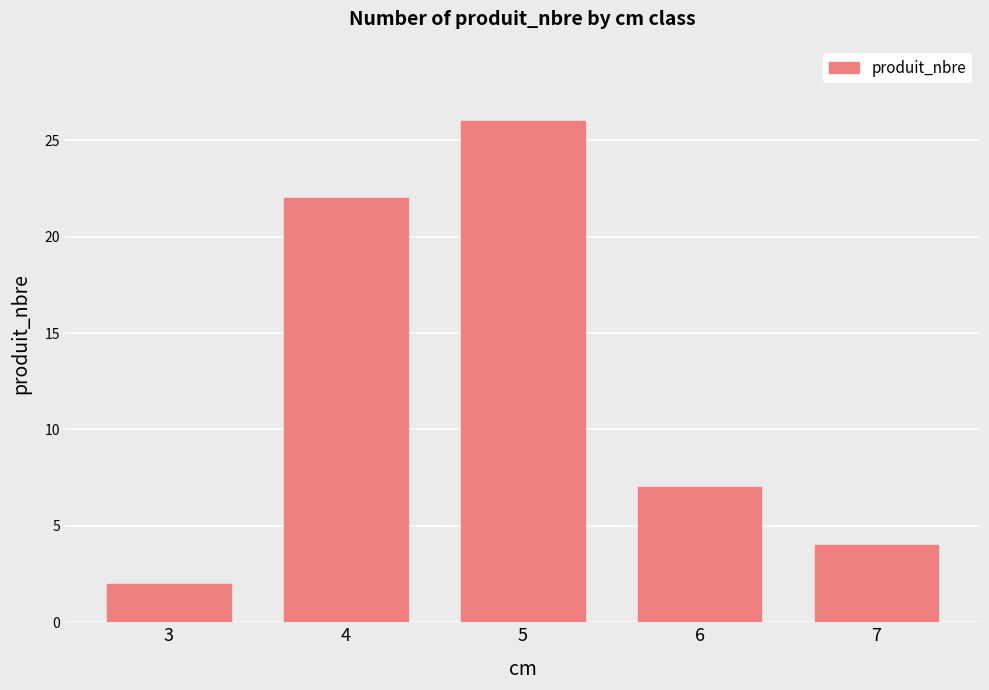

Does the chart contain any negative values?

No